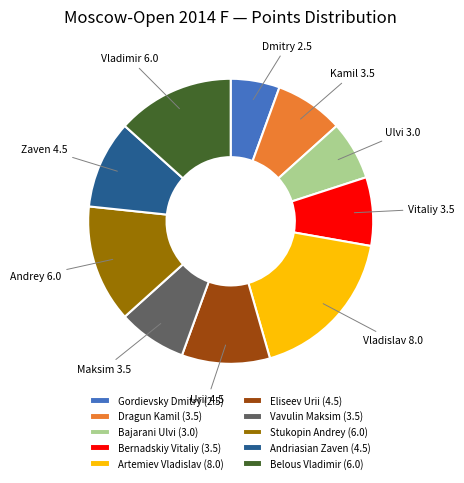

Between Stukopin Andrey (6.0) and Bernadskiy Vitaliy (3.5), which is larger?

Stukopin Andrey (6.0)